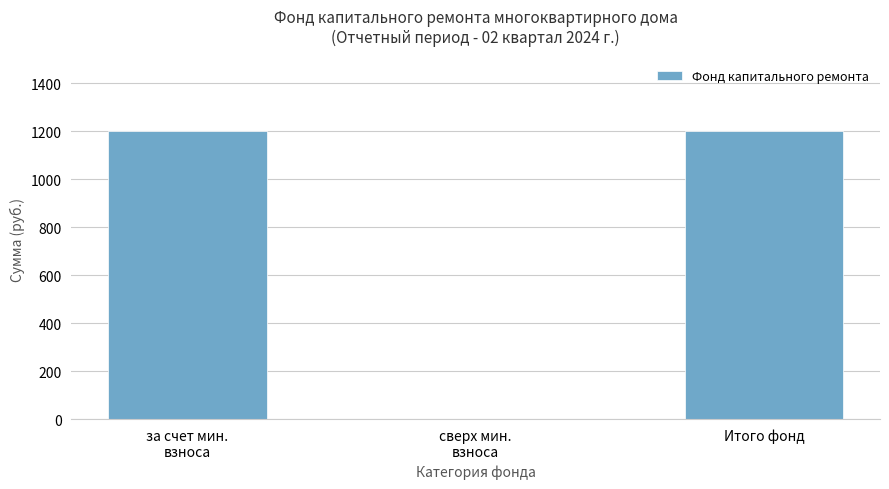

How many positive values are there?

2